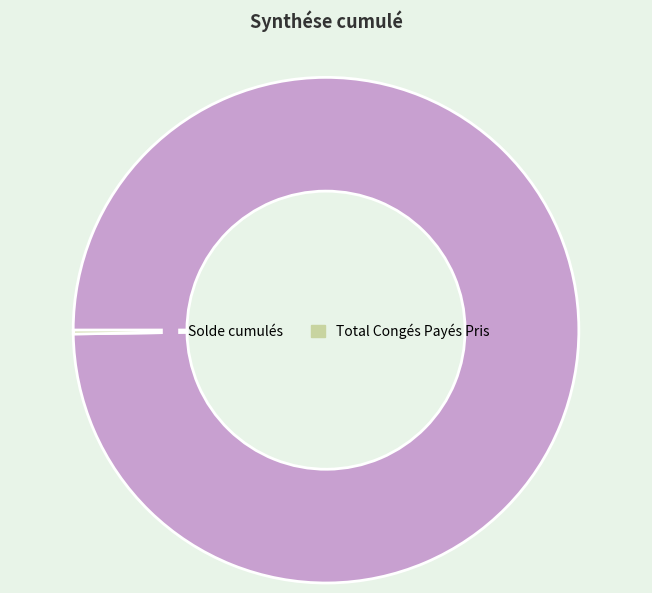

Is there any slice that represents more than half of the pie?

Yes